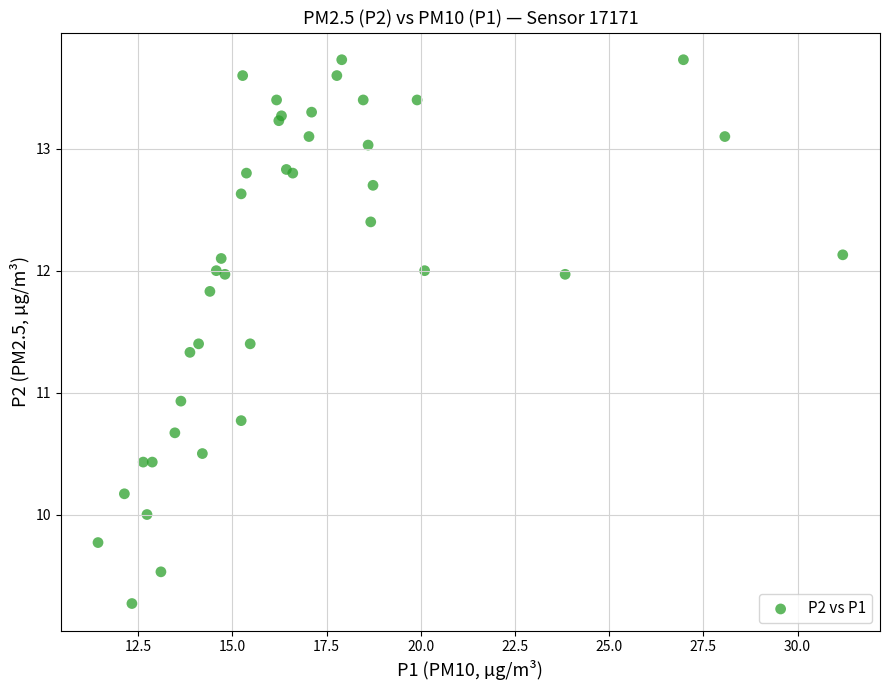

What Y value in the scatter plot is closest to 11?

10.9